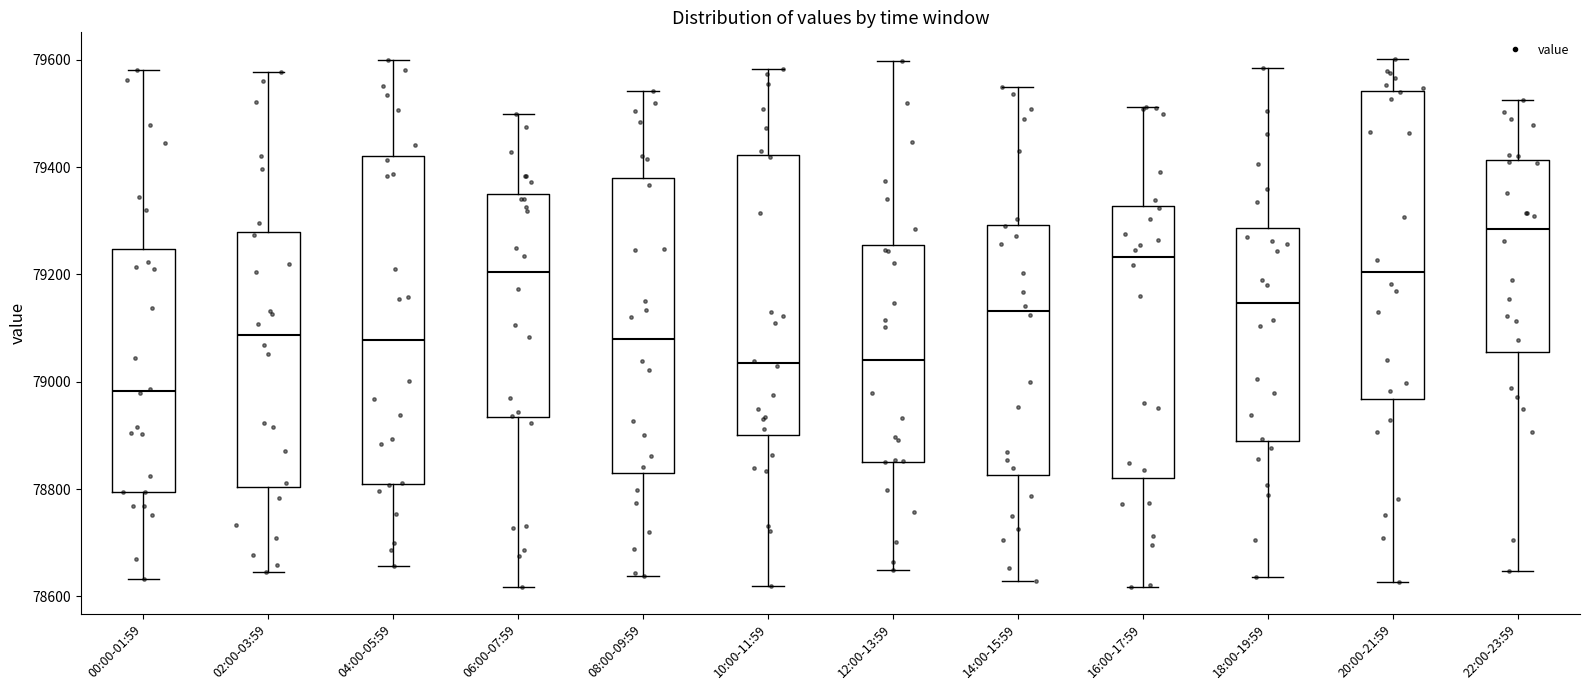

Reading left to right, read every box against the y-axis: the position of its median line, the range the box covers, and the ends of its whiskers. The values are not printed on the chart, so give them approximately, as read against the axis.

00:00-01:59: median 78980, box 78800 to 79240, whiskers 78640 to 79580
02:00-03:59: median 79080, box 78800 to 79280, whiskers 78640 to 79580
04:00-05:59: median 79080, box 78800 to 79420, whiskers 78660 to 79600
06:00-07:59: median 79200, box 78940 to 79340, whiskers 78620 to 79500
08:00-09:59: median 79080, box 78840 to 79380, whiskers 78640 to 79540
10:00-11:59: median 79040, box 78900 to 79420, whiskers 78620 to 79580
12:00-13:59: median 79040, box 78860 to 79260, whiskers 78640 to 79600
14:00-15:59: median 79140, box 78820 to 79300, whiskers 78620 to 79540
16:00-17:59: median 79240, box 78820 to 79320, whiskers 78620 to 79520
18:00-19:59: median 79140, box 78880 to 79280, whiskers 78640 to 79580
20:00-21:59: median 79200, box 78960 to 79540, whiskers 78620 to 79600
22:00-23:59: median 79280, box 79060 to 79420, whiskers 78640 to 79520